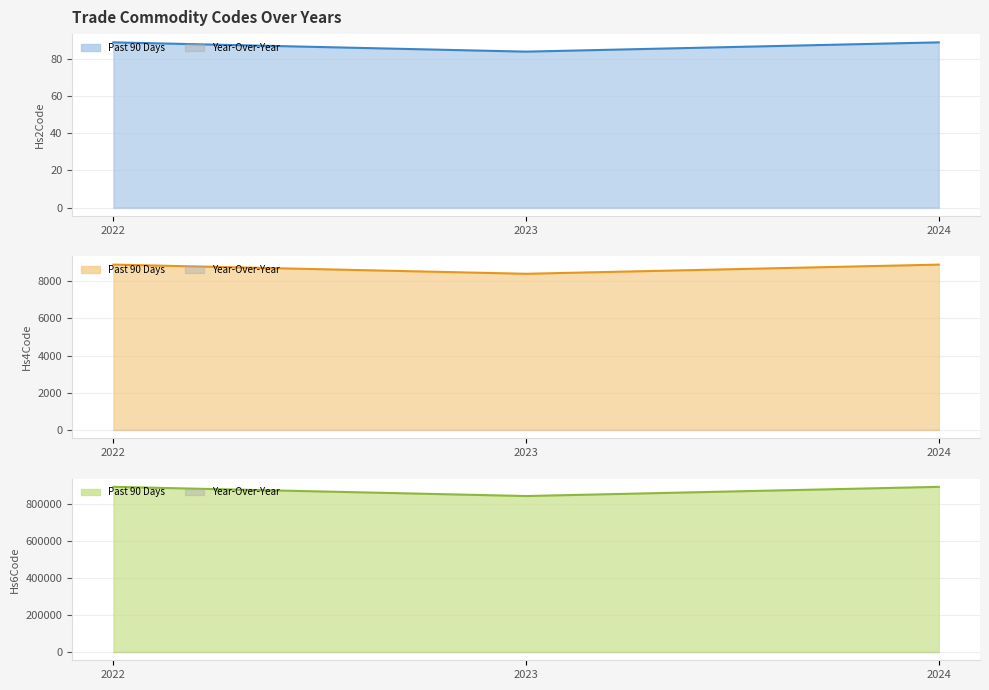

True or false: Commodity_Hs4Code has a value of 25 at 2024.

False